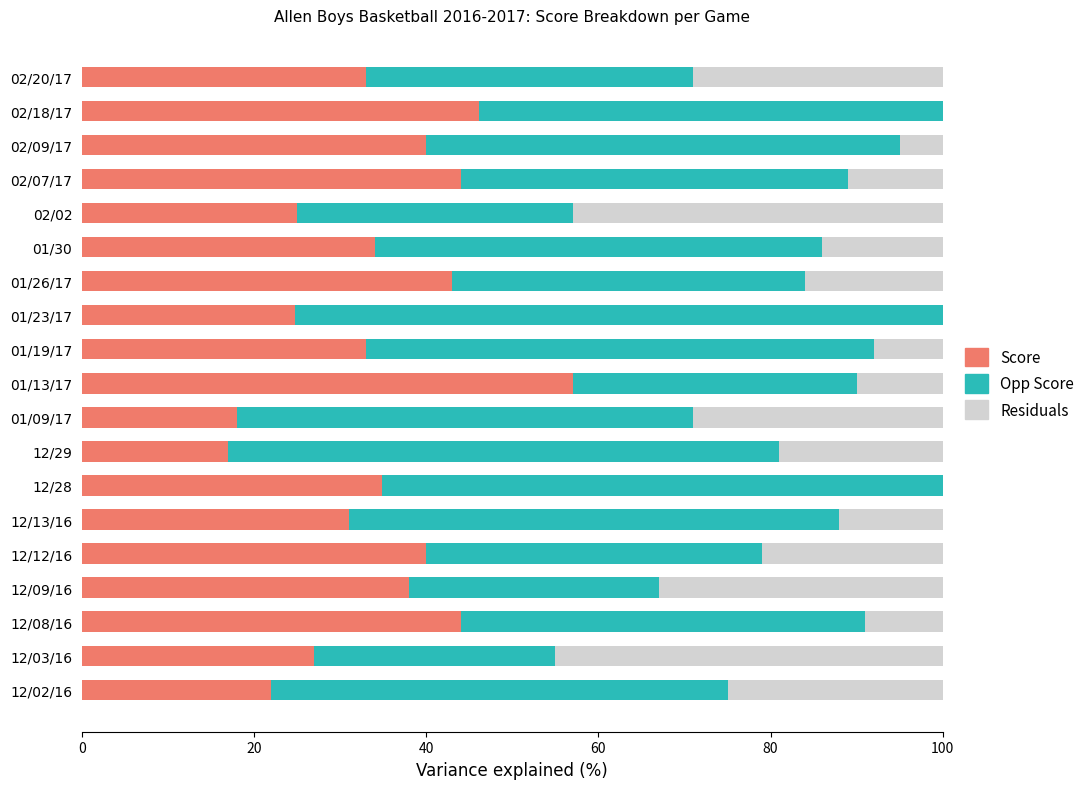

True or false: Score has a value of 44.0 at 02/07/17.

True